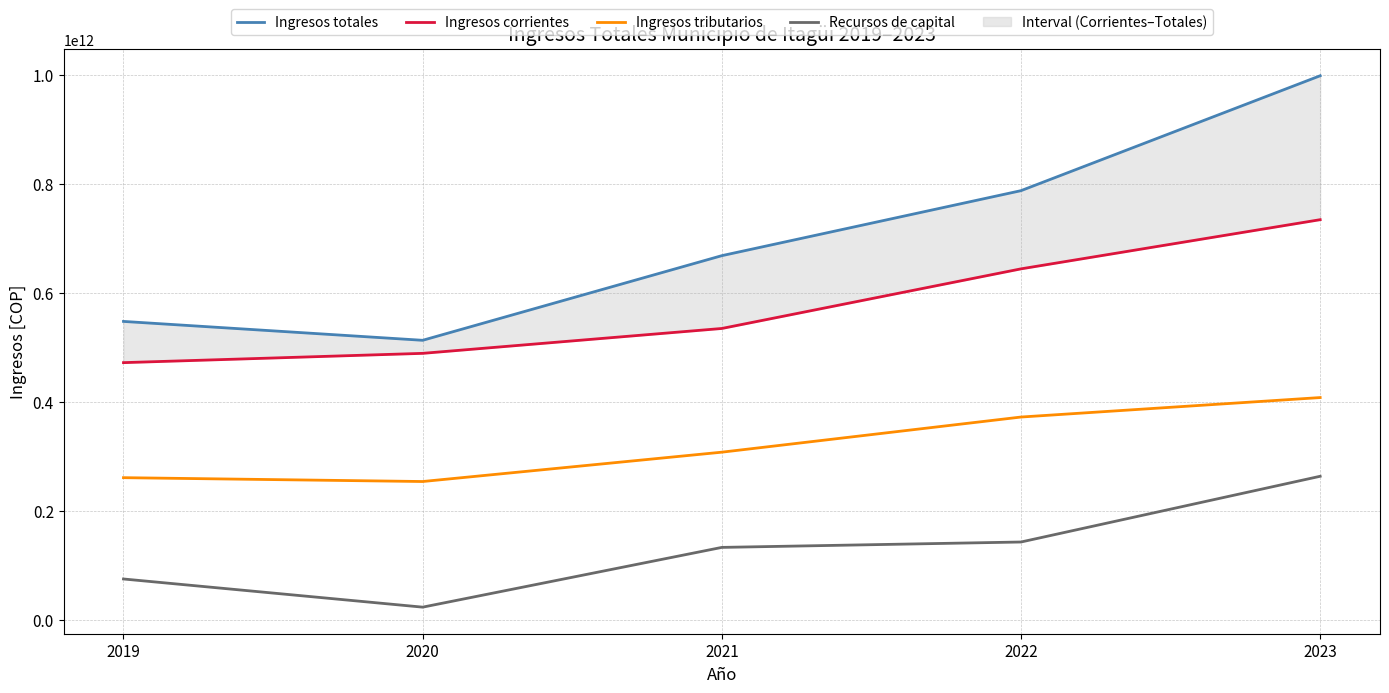

Which series has the widest spread of values?

Ingresos totales